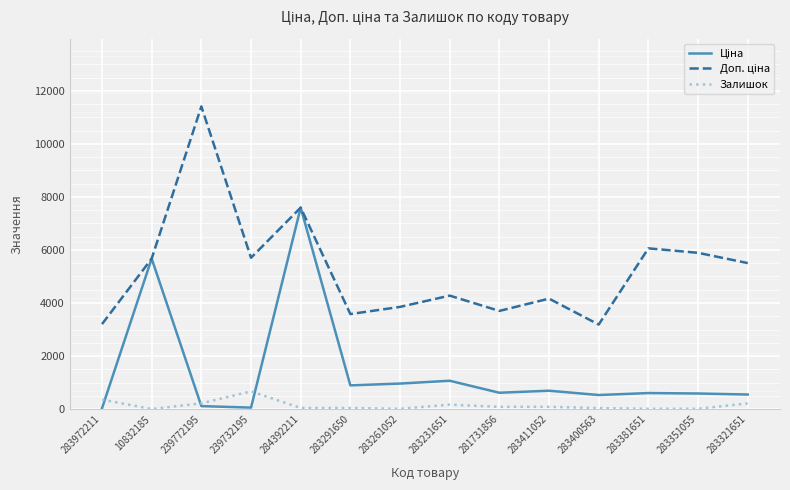

Which label corresponds to the largest value in the chart?

239772195